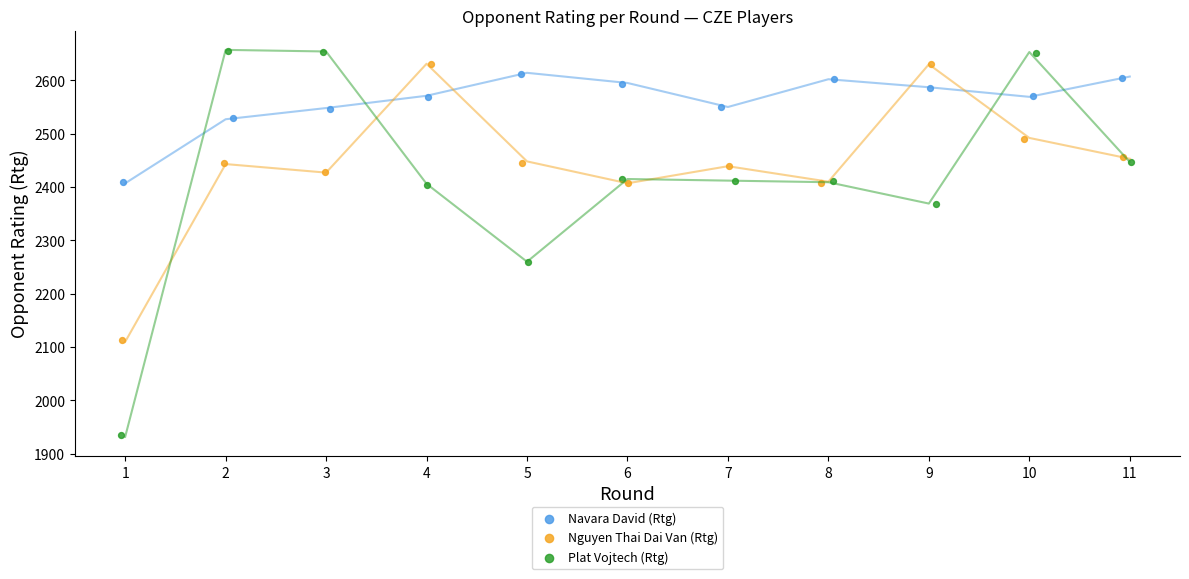

Which series has the largest Y range (max minus min)?

Plat Vojtech (Rtg)